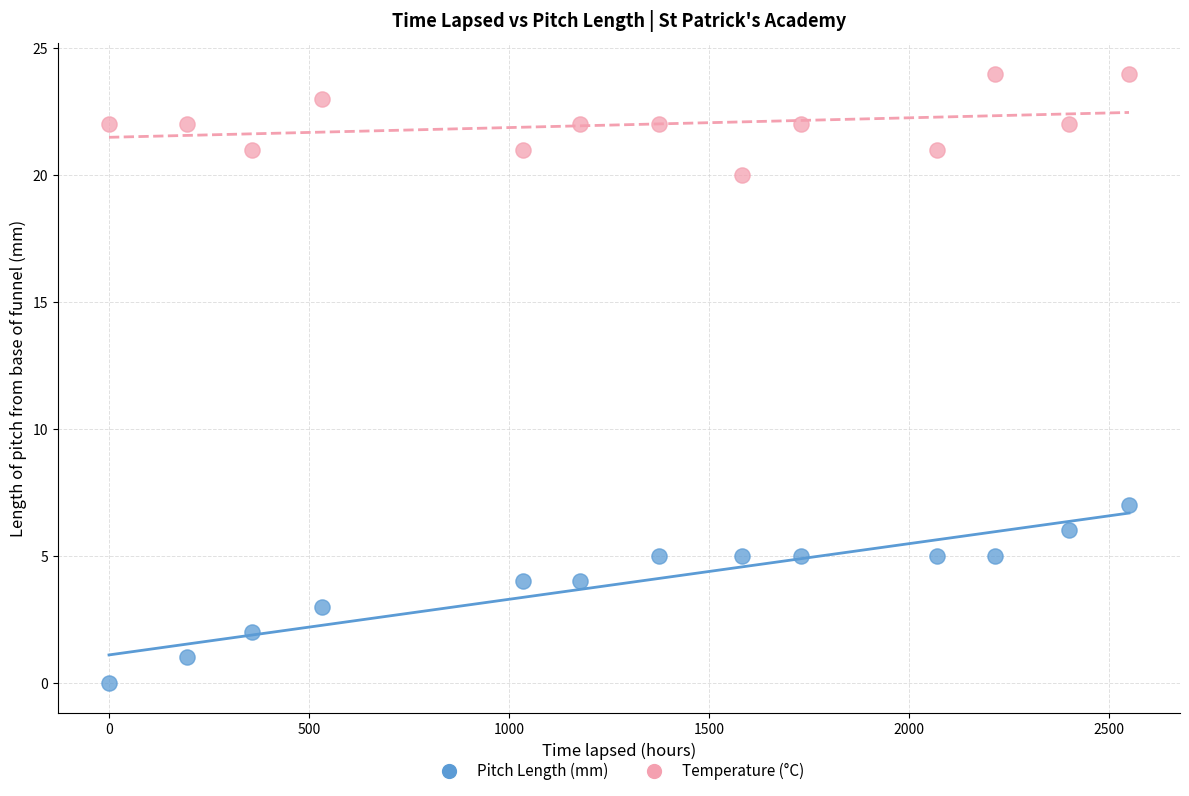

Which series contains the lowest Y value?

Pitch Length (mm)